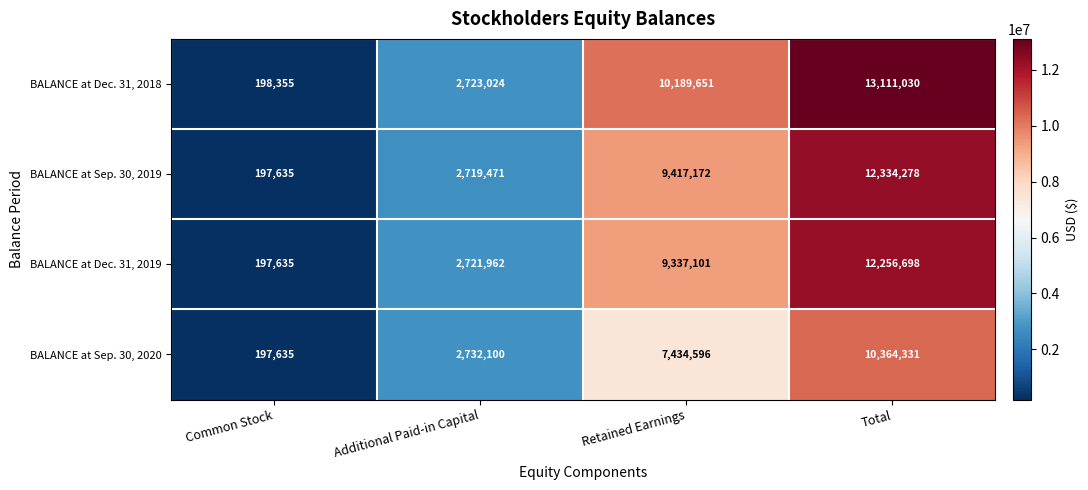

What is the sum of all BALANCE at Sep. 30, 2020 values?

20728662